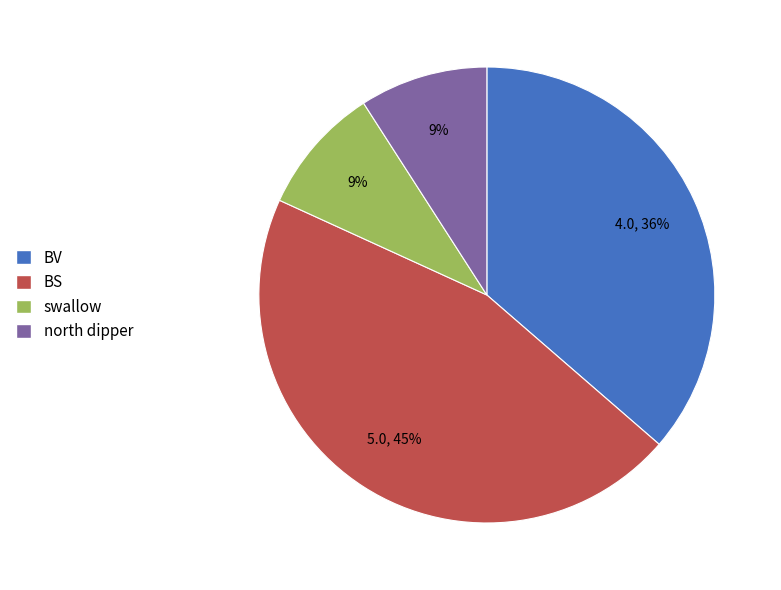

Is there any slice that represents more than half of the pie?

No